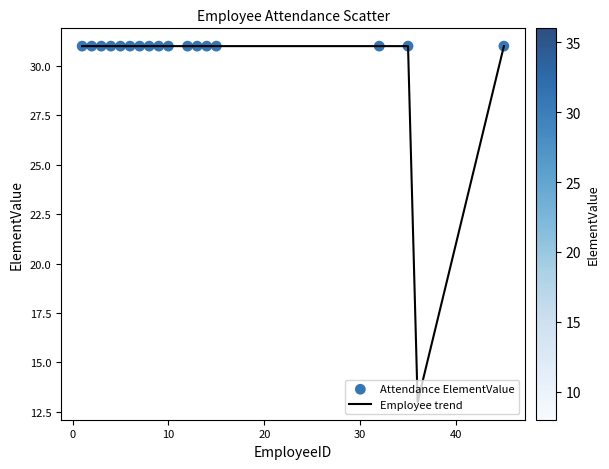

What is the minimum value shown in the chart?

13